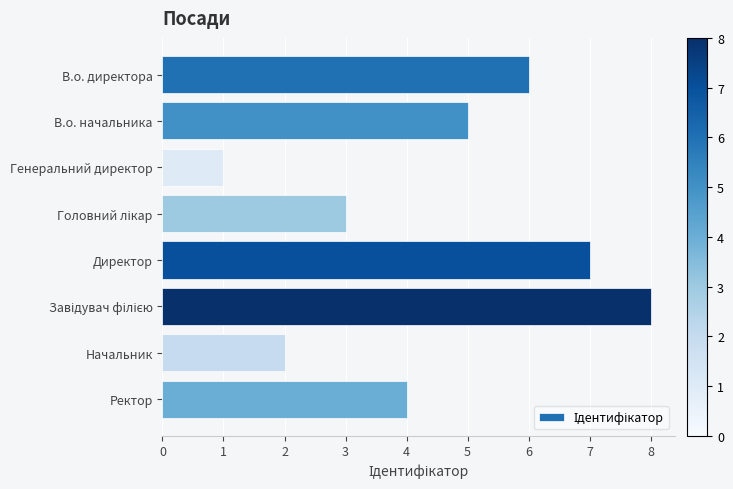

How many values are between 3 and 7?

5